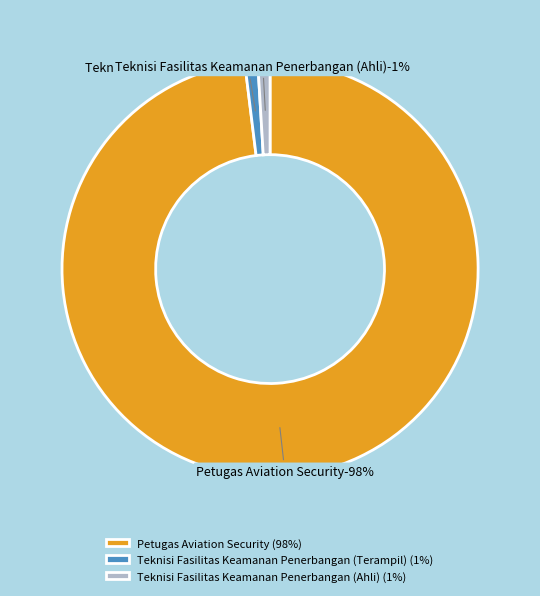

Is it true that Teknisi Fasilitas Keamanan Penerbangan (Ahli) is 1% of the pie?

True